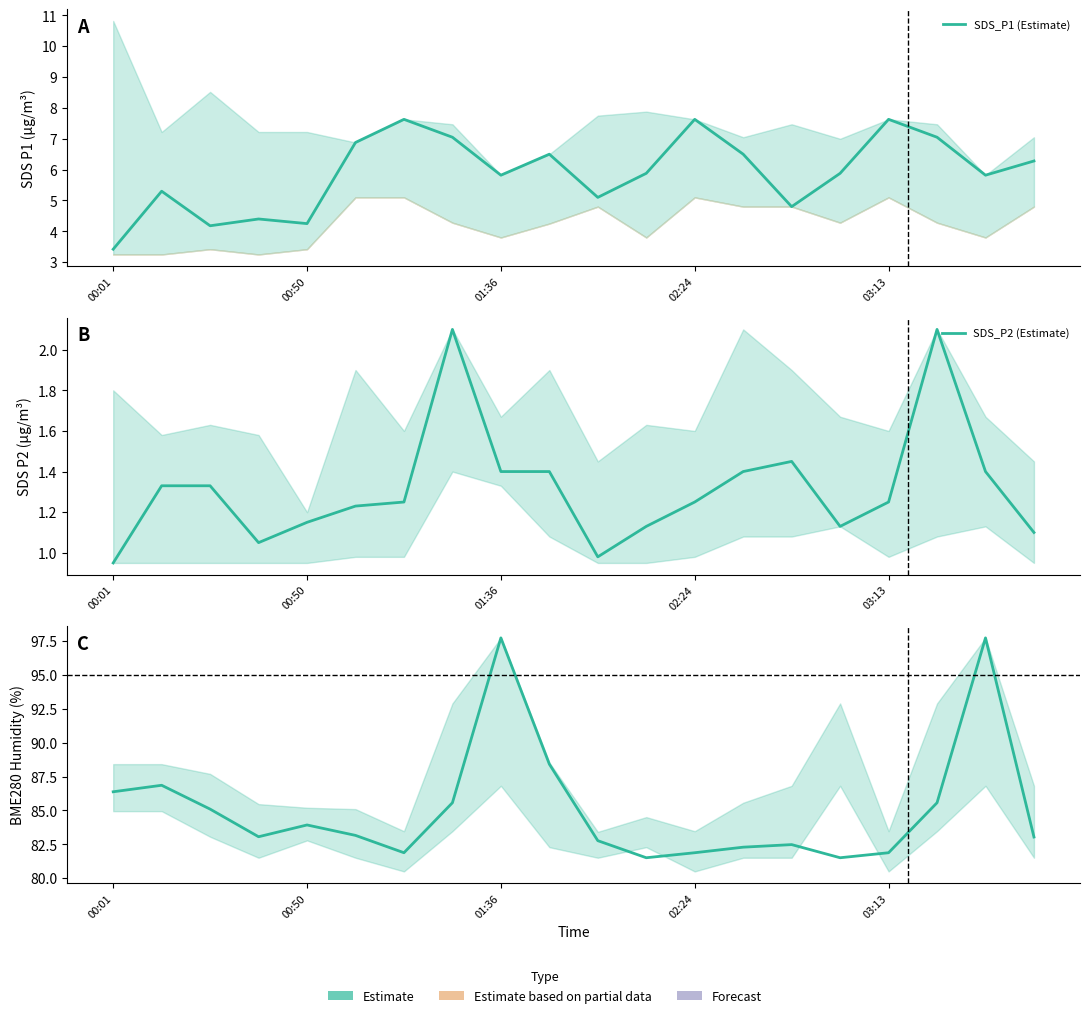

Which series has the widest spread of values?

Humidity (Estimate)